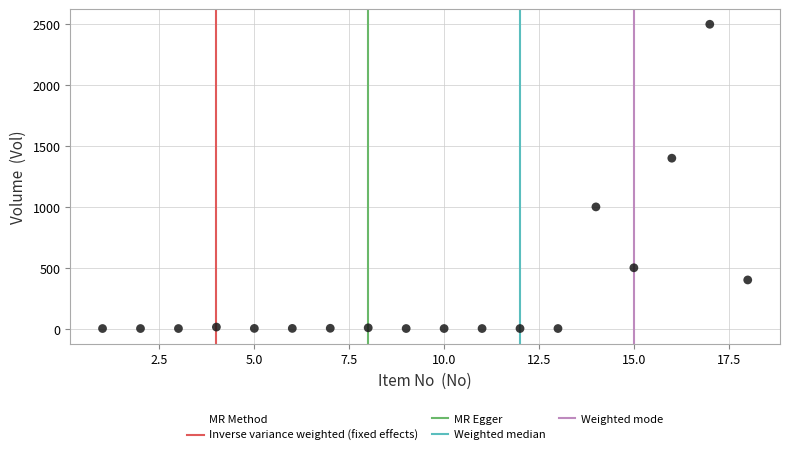

What Y value in the scatter plot is closest to 1250?

1400